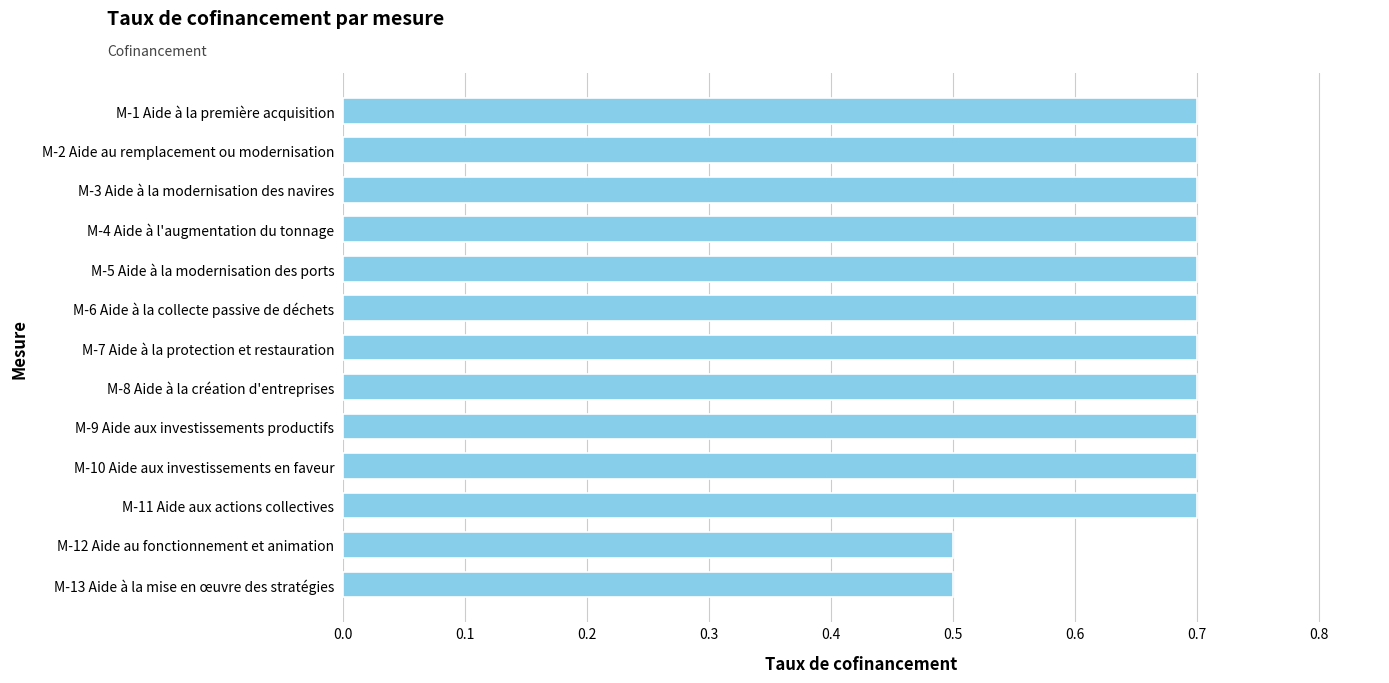

What is the difference between the maximum and second lowest values?

0.2